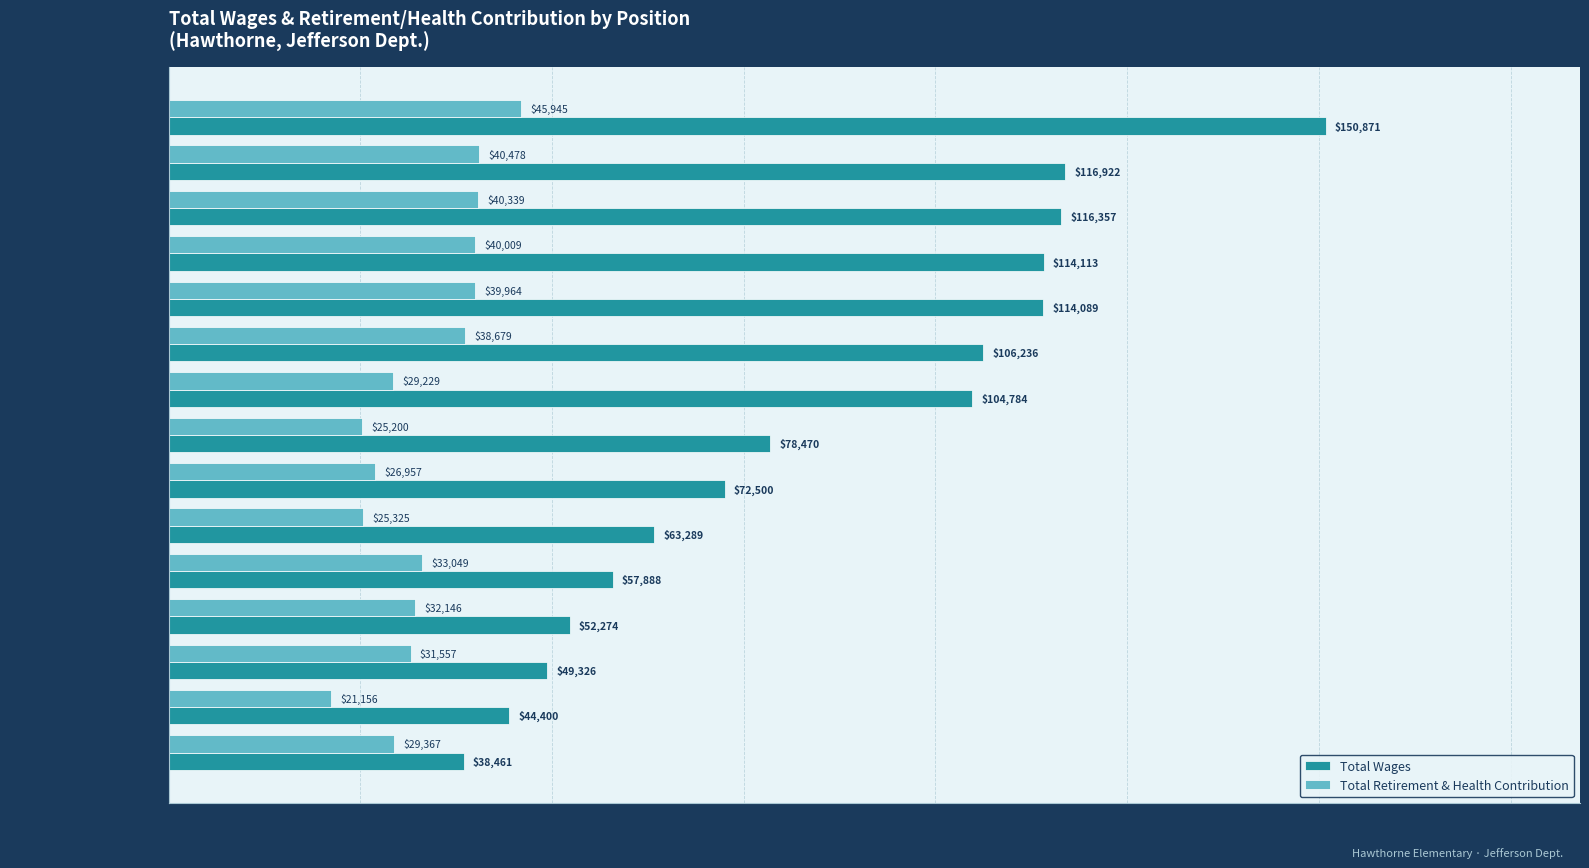

How many series are shown in this chart?

2